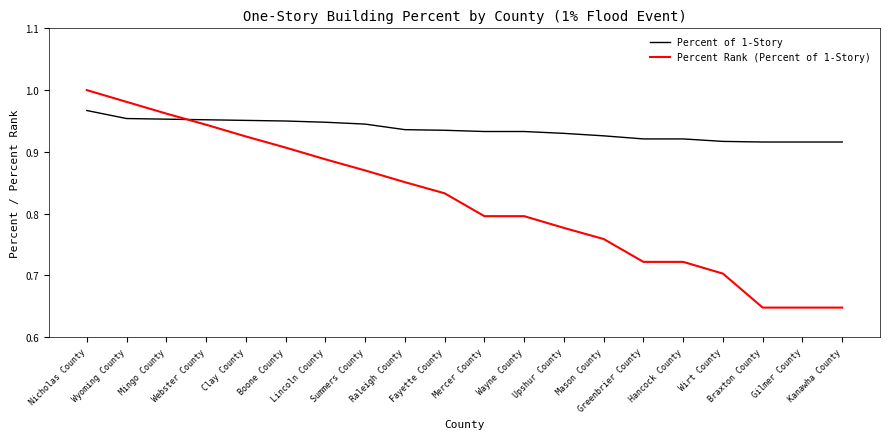

What are all the series names shown in the legend?

Percent of 1-Story, Percent Rank (Percent of 1-Story)